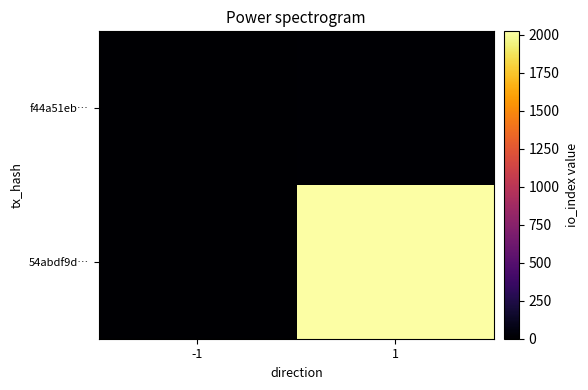

Between 1 and -1, which is larger?

1